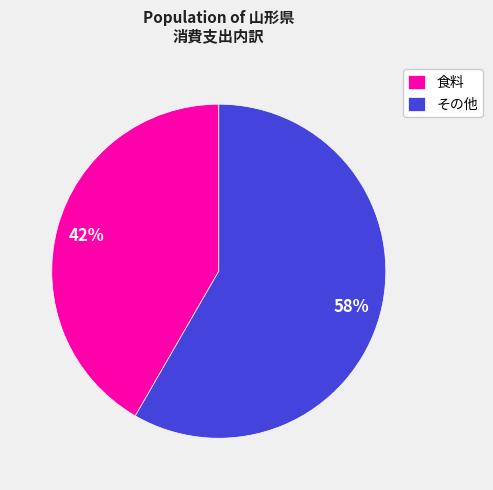

Is it true that その他 is 45% of the pie?

False